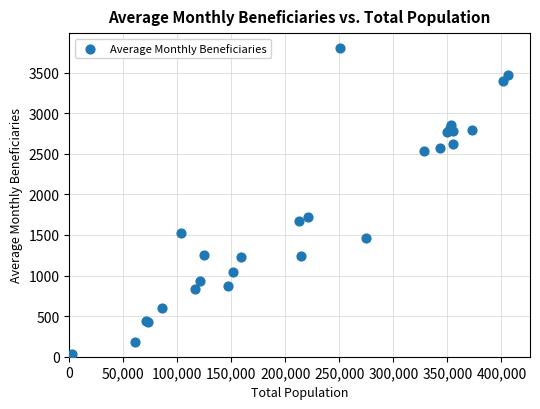

What Y value in the scatter plot is closest to 1913?

1718